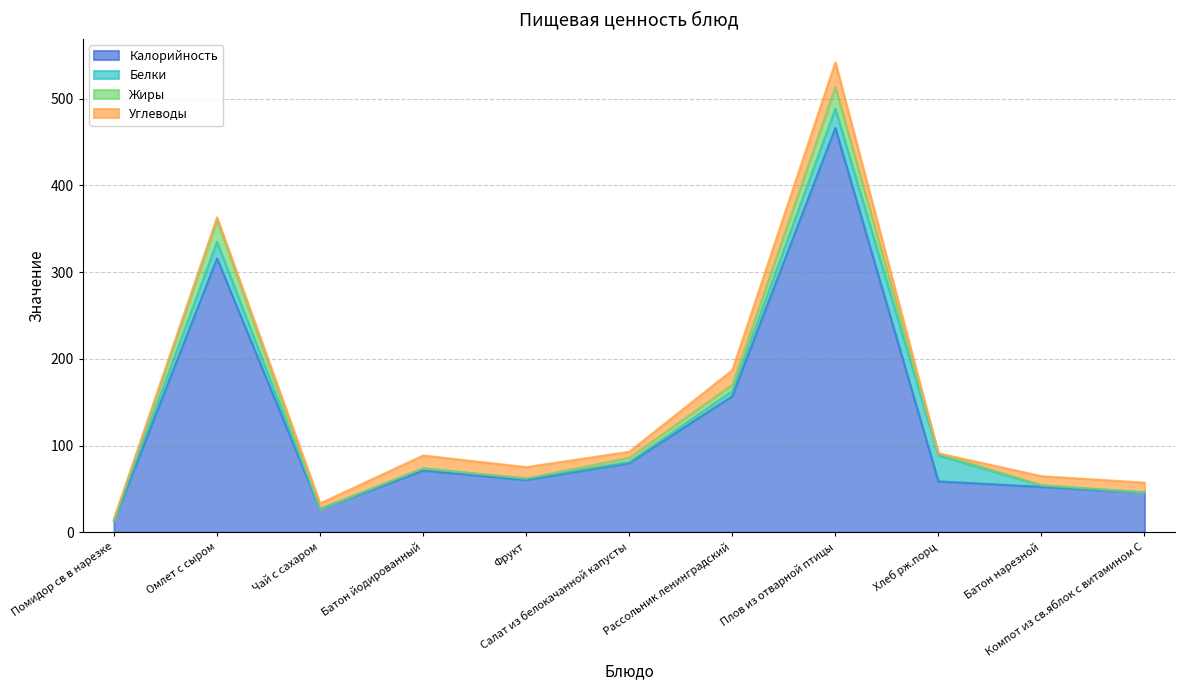

Which series has the largest range (max minus min)?

Калорийность